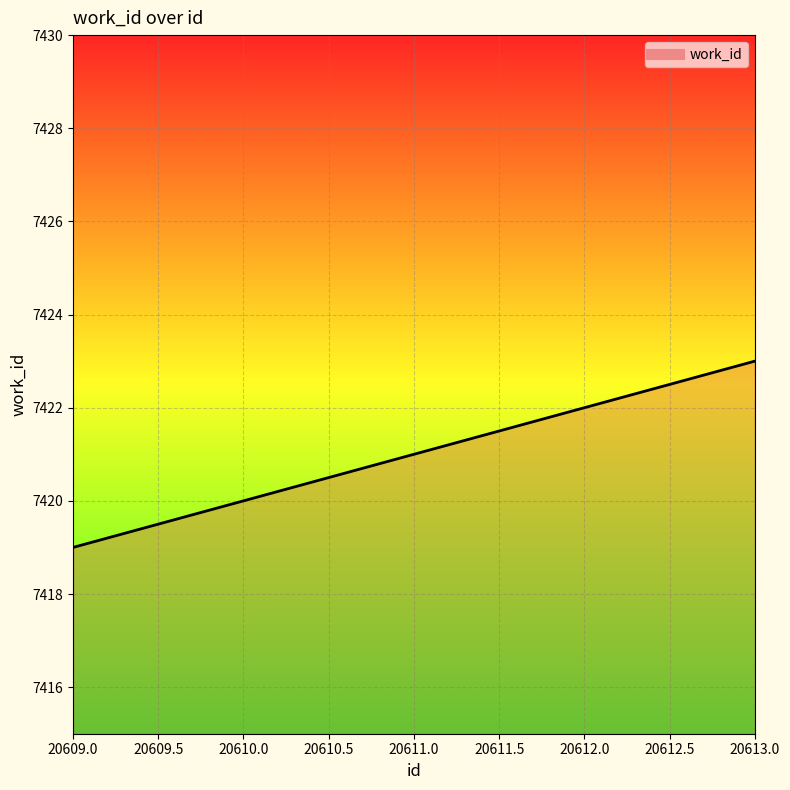

Rank the categories by value from lowest to highest.

20609.0, 20610.0, 20613.0